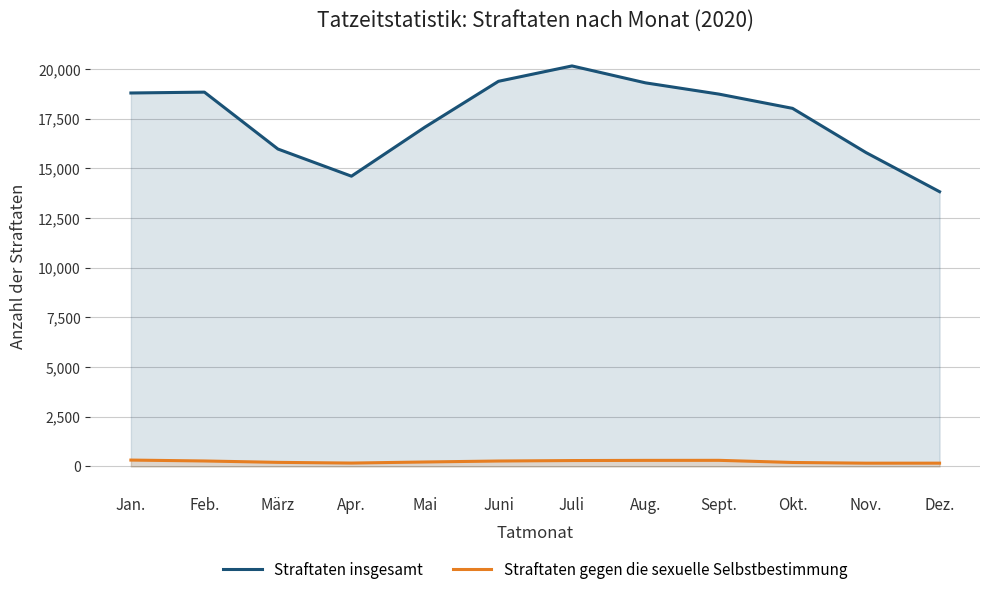

What is the average value of the Straftaten insgesamt series?

17534